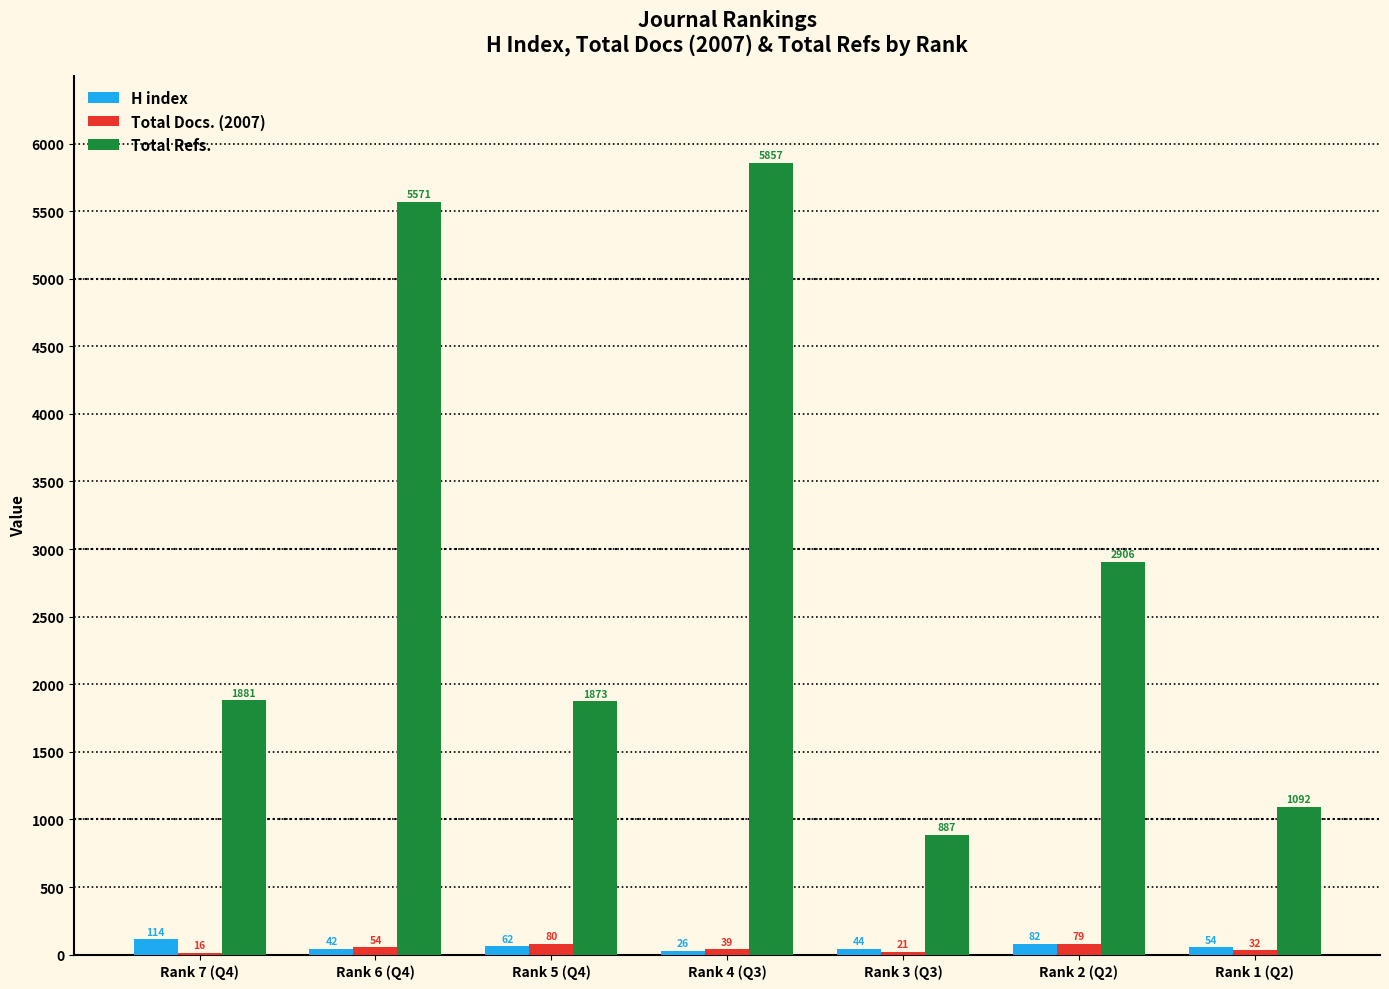

The value of Total Docs. (2007) at Rank 6 (Q4) is 54. True or false?

True